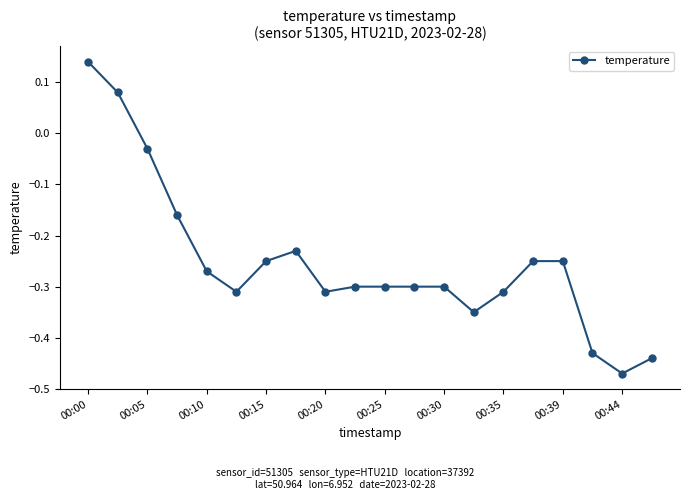

What is the sum of all values?

-5.0